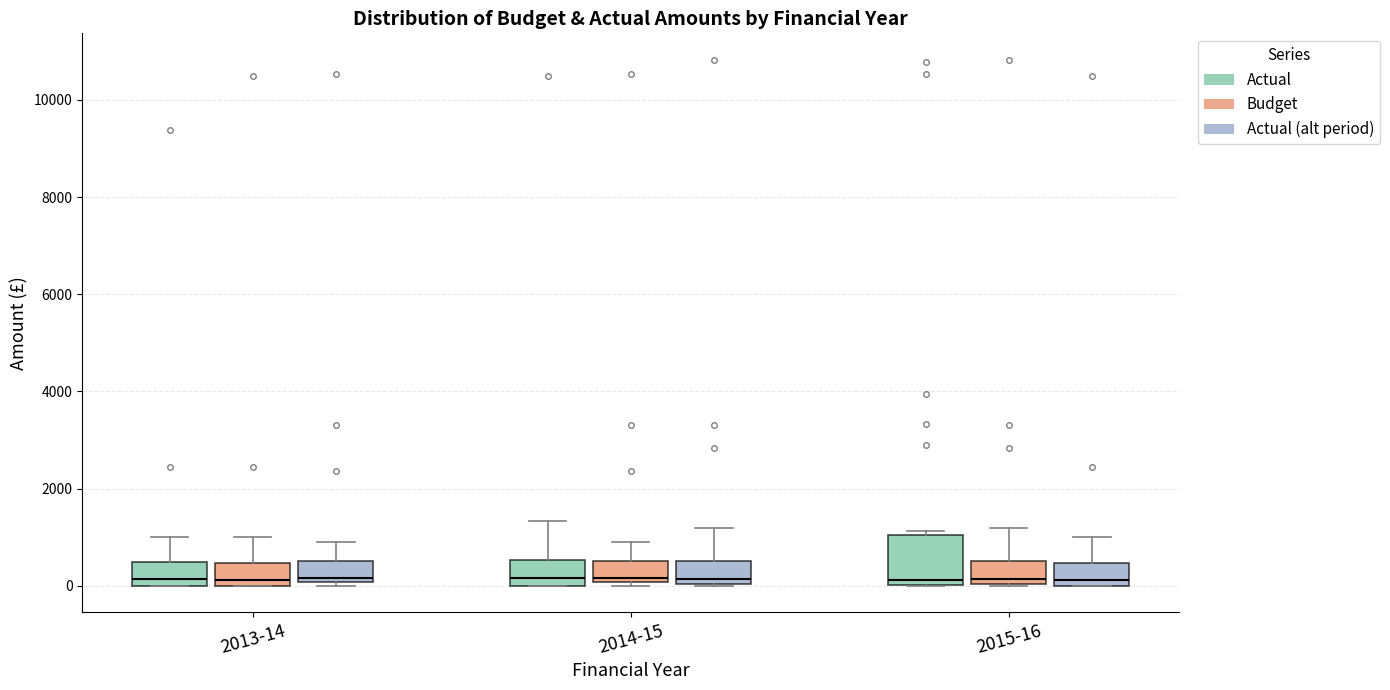

Reading left to right, read every box against the y-axis: the position of its median line, the range the box covers, and the ends of its whiskers. The values are not printed on the chart, so give them approximately, as read against the axis.

2013-14 (Actual): median 200, box 0 to 400, whiskers 0 to 1000
2013-14 (Budget): median 200, box 0 to 400, whiskers 0 to 1000
2013-14 (Actual (alt period)): median 200, box 0 to 600, whiskers 0 (just below the box's lower edge) to 1000
2014-15 (Actual): median 200, box 0 to 600, whiskers 0 to 1400
2014-15 (Budget): median 200, box 0 to 600, whiskers 0 (just below the box's lower edge) to 1000
2014-15 (Actual (alt period)): median 200, box 0 to 600, whiskers 0 to 1200
2015-16 (Actual): median 200, box 0 to 1000, whiskers 0 to 1200
2015-16 (Budget): median 200, box 0 to 600, whiskers 0 to 1200
2015-16 (Actual (alt period)): median 200, box 0 to 400, whiskers 0 to 1000